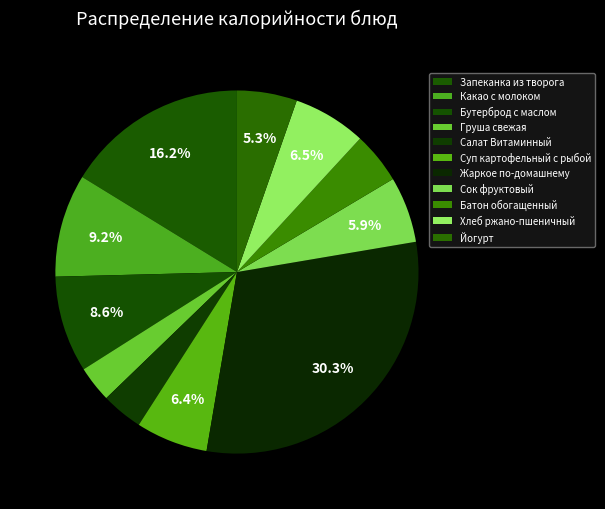

To the nearest percent, what is the difference between the Хлеб ржано-пшеничный and Какао с молоком slice percentages?

3%